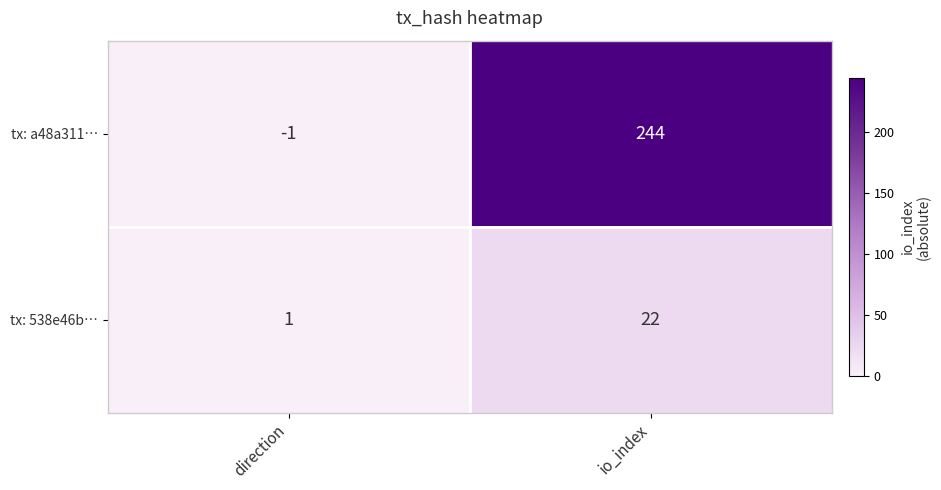

The value of tx: 538e46b… at direction is 1. True or false?

True